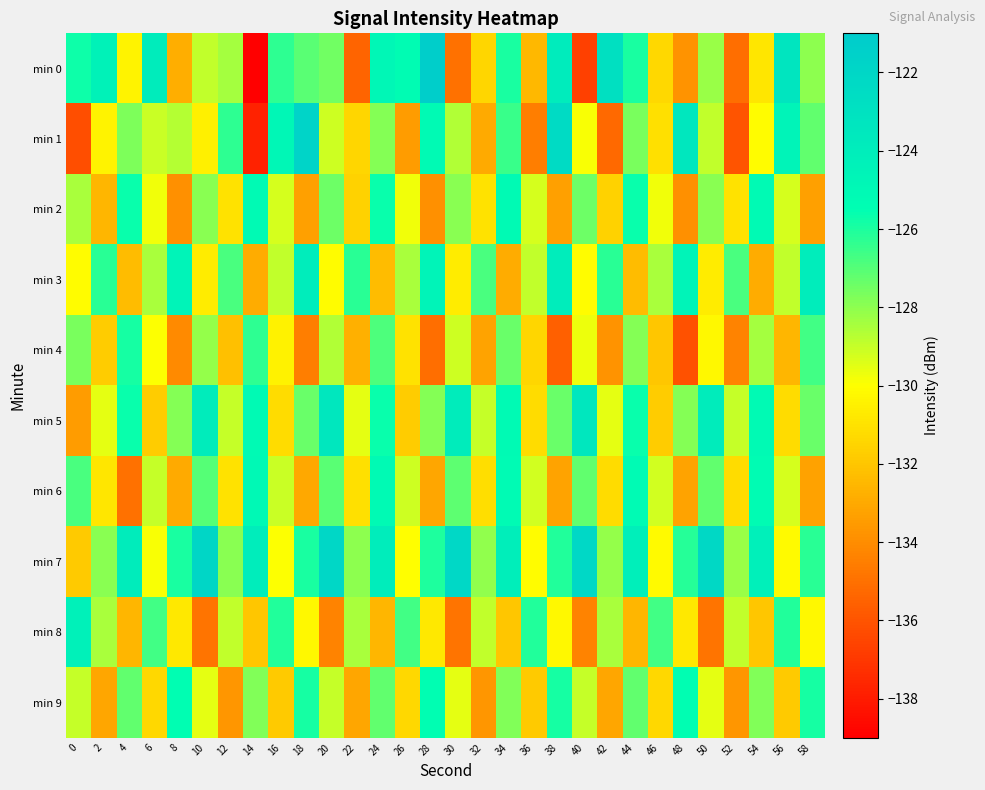

Which has a higher value, 38 or 52?

38